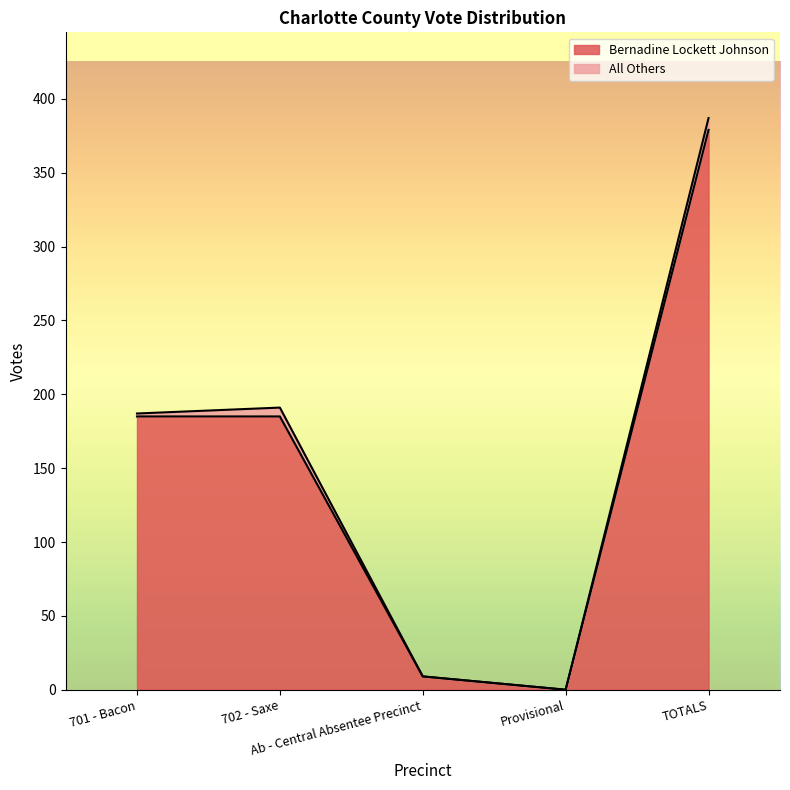

What is the maximum value for Bernadine Lockett Johnson?

379